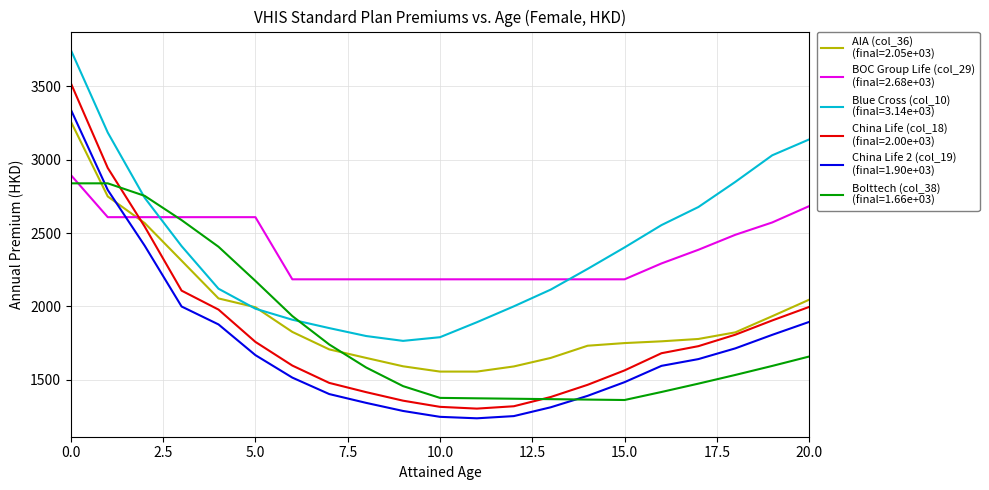

What is the minimum value shown in the chart?

1239.0